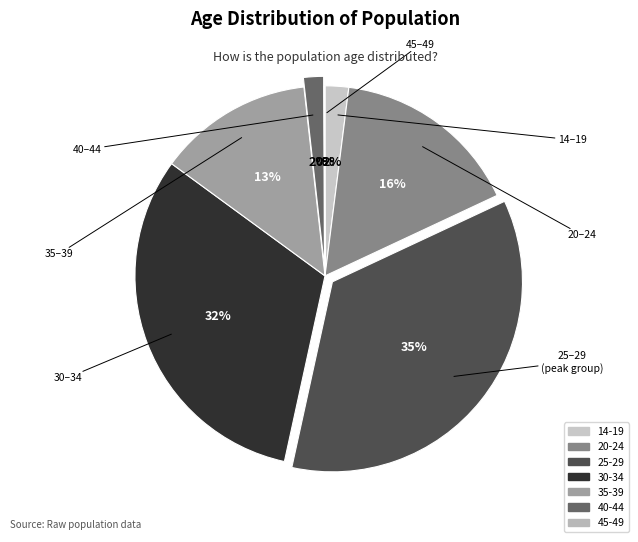

Combined, do 25-29 and 40-44 account for over 50%?

No